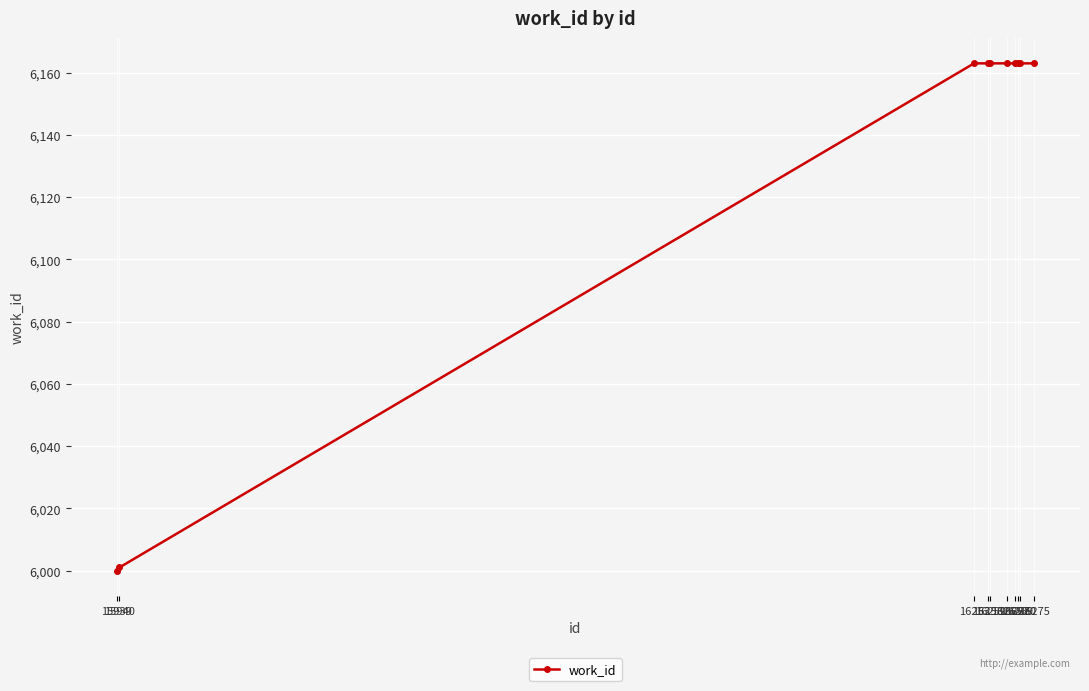

Does the chart display data point markers on the line(s)?

Yes